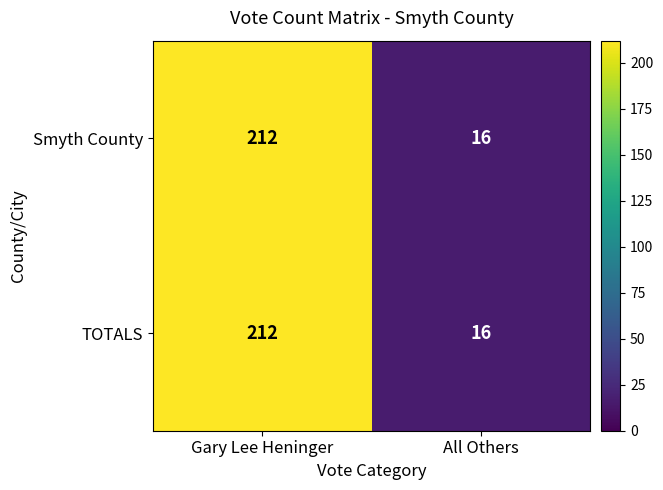

Is it true that TOTALS equals 8 at All Others?

False